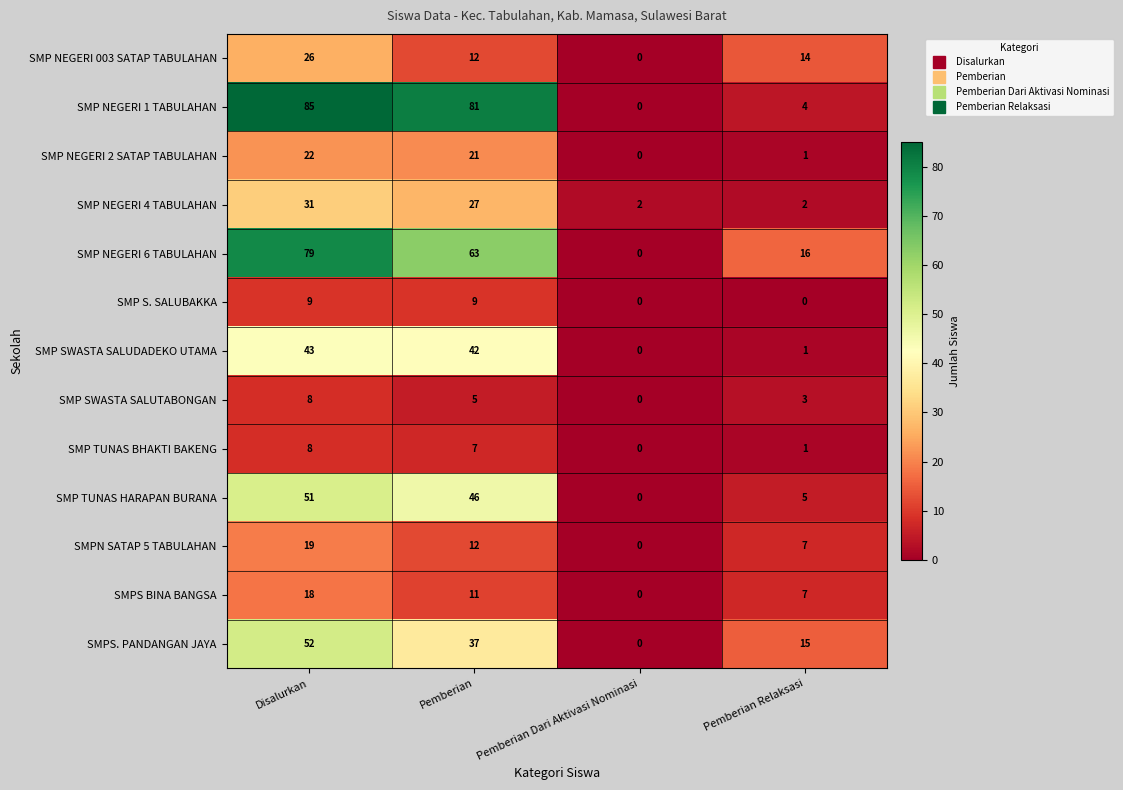

What is the difference between the highest and lowest values at Pemberian Relaksasi?

16